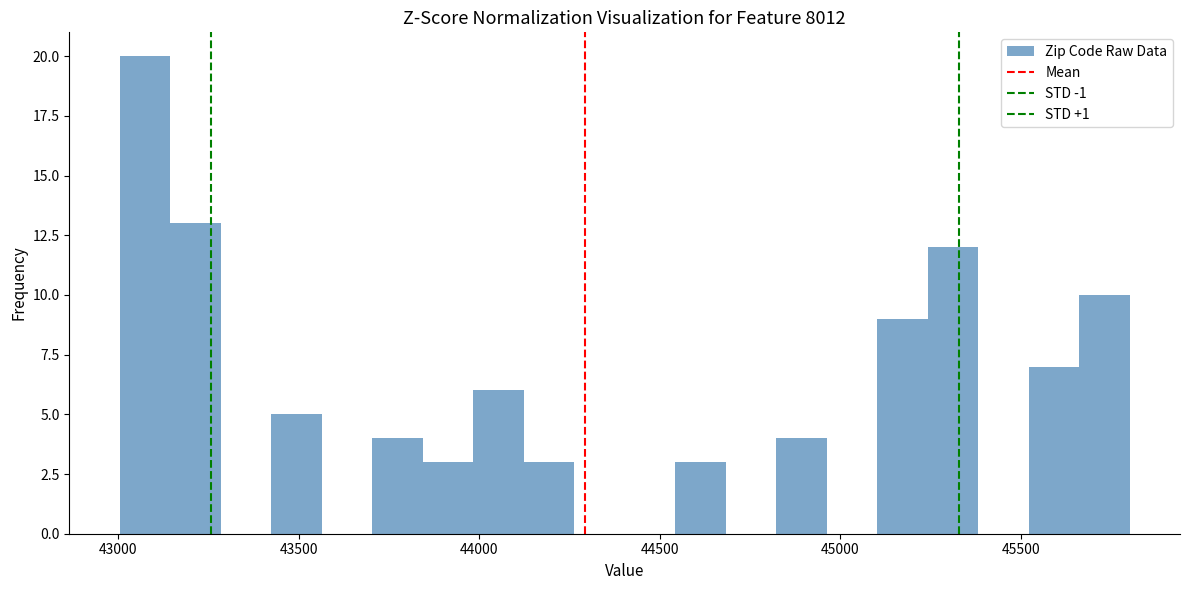

Around what value on the x-axis is the tallest bar? Give the approximate position of its centre, as read against the axis.

43050